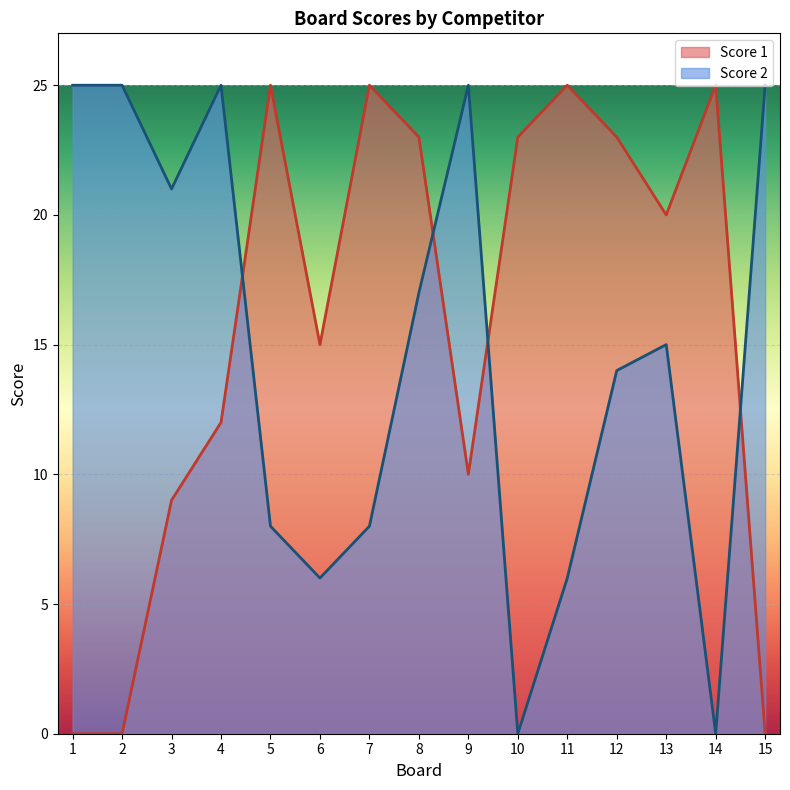

Where do Score 2 and Score 1 first cross each other?

4 and 5